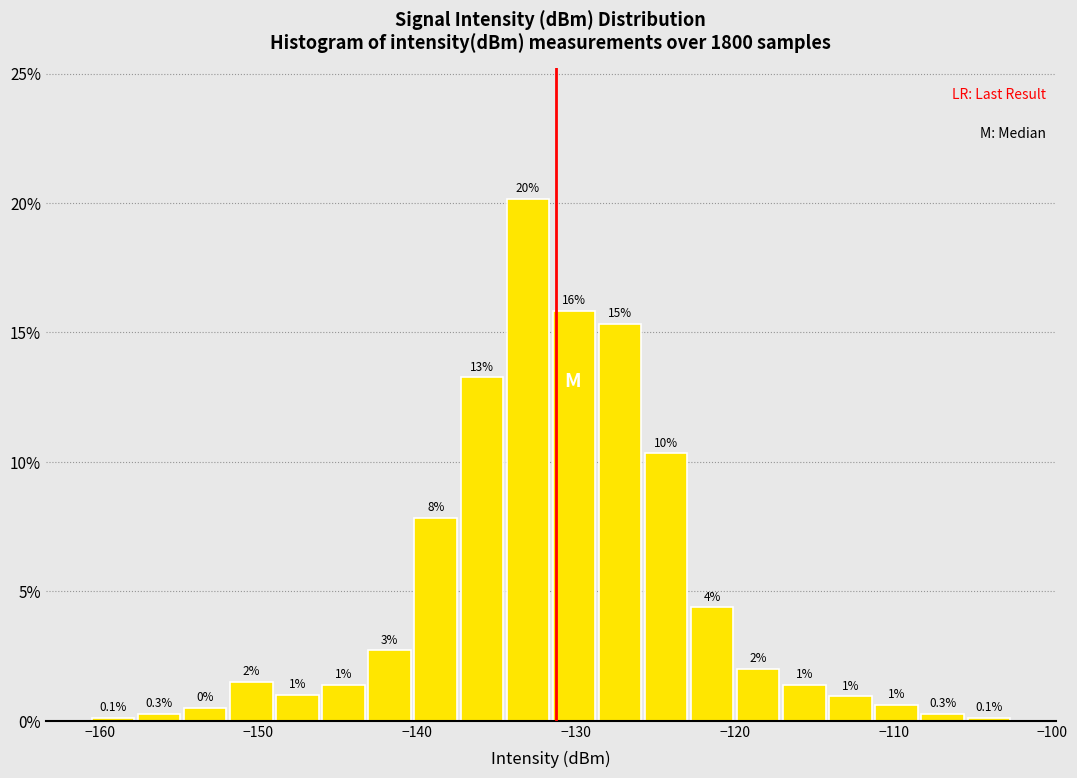

Around what value on the x-axis is the tallest bar? Give the approximate position of its centre, as read against the axis.

-133